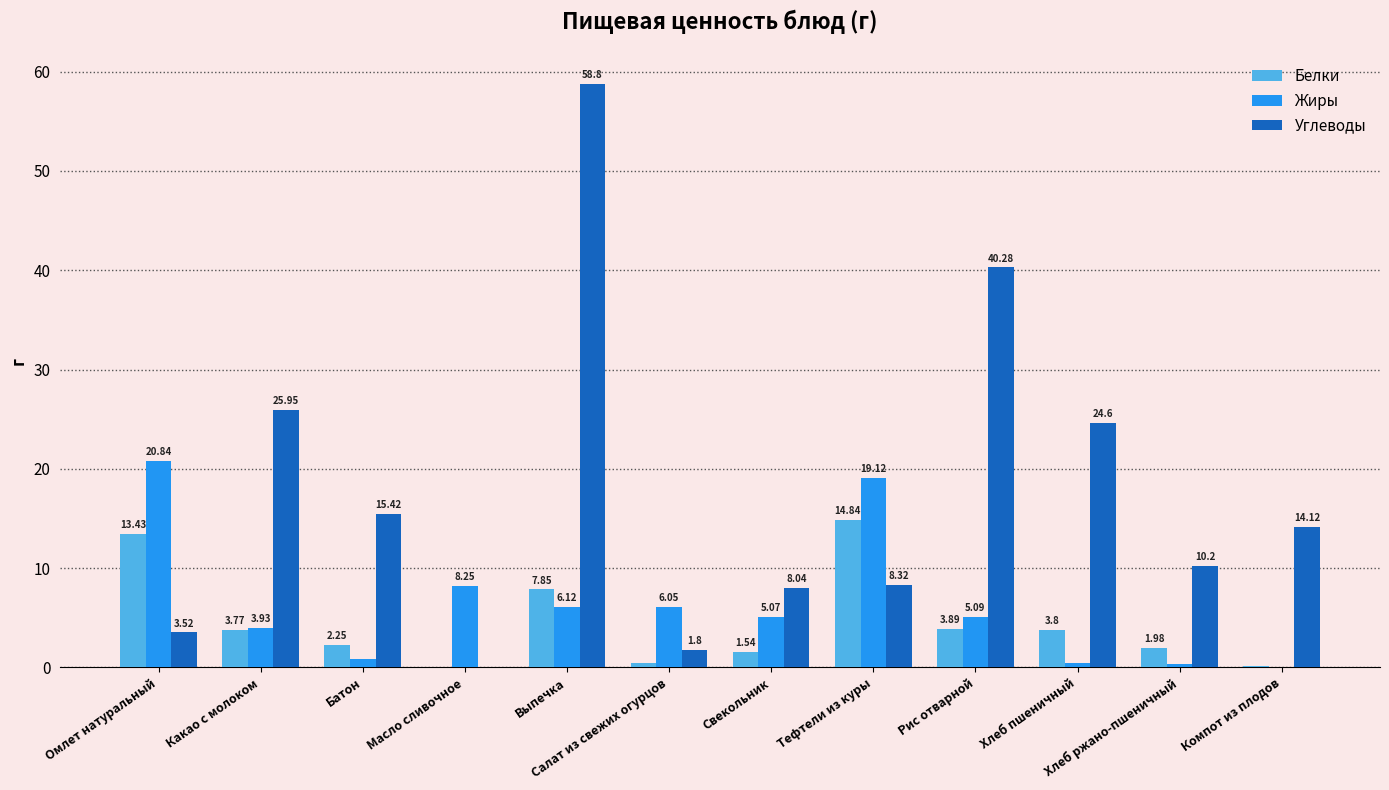

What is the average value of the Жиры series?

6.3